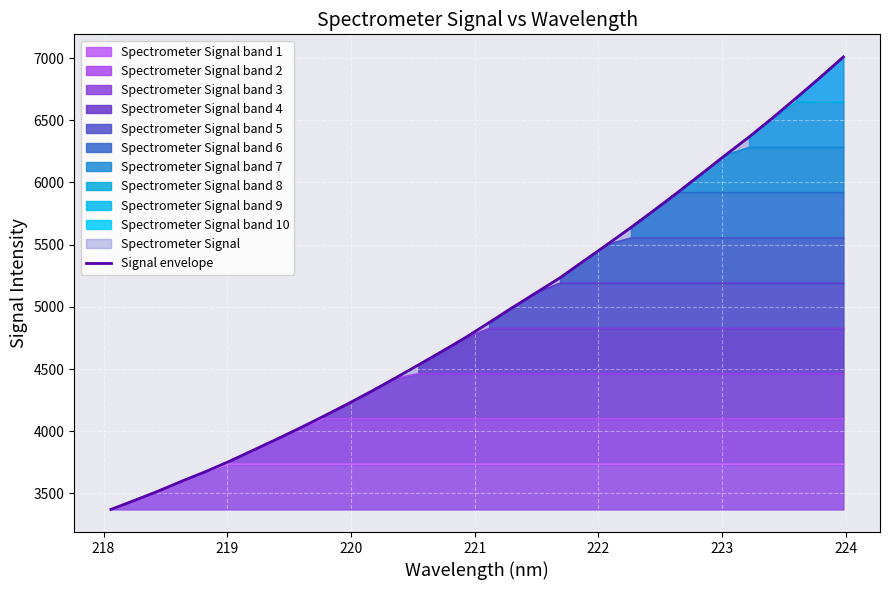

What is the sum of all values?

158313.9